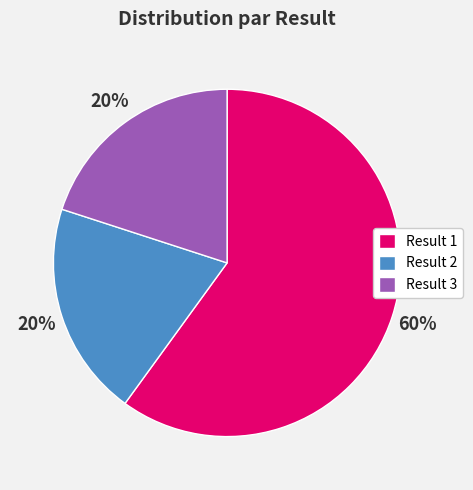

To the nearest percent, what percentage of the pie is Result 2?

20%